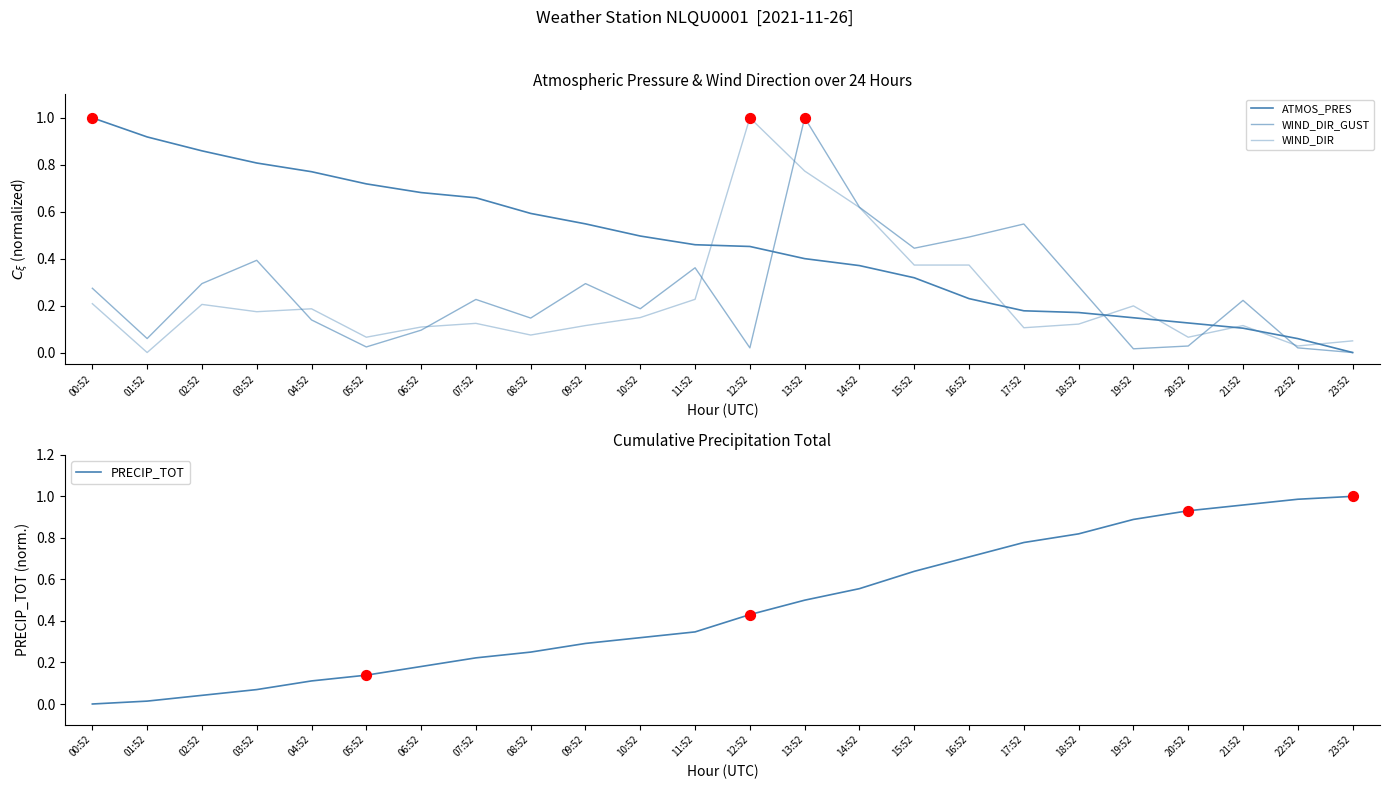

At which category is the sum across all series the highest?

13:52